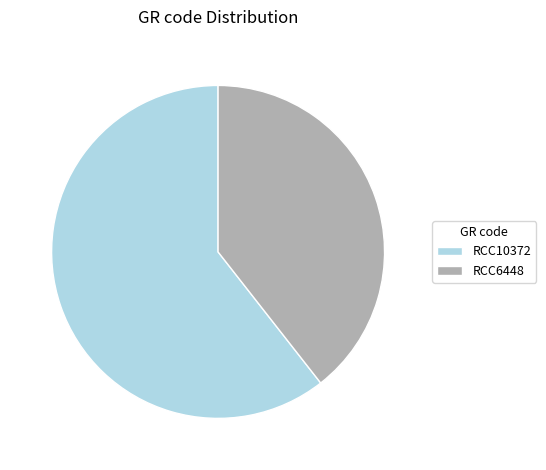

How many slices are in this pie chart?

2